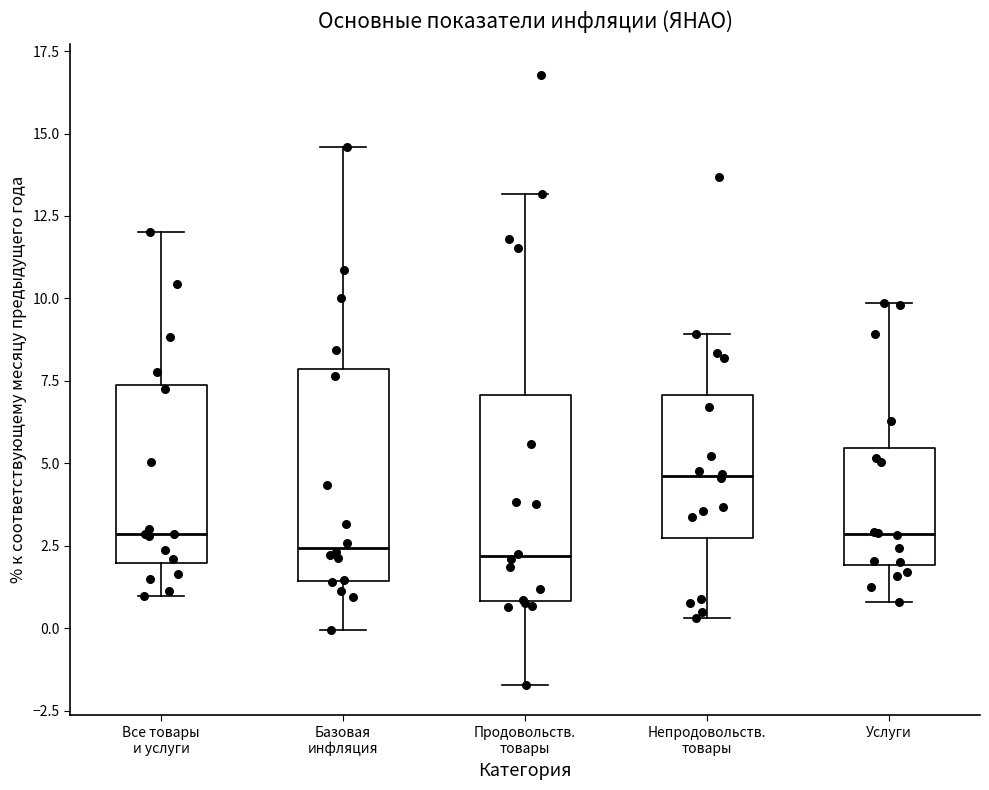

Reading left to right, transcribe this box plot: for each box, give where its median line is, the range the box spans, and where its two whiskers end, as read against the y-axis. The values are not printed on the chart, so give them approximately, as read against the axis.

Все товары и услуги: median 3.0, box 2.0 to 7.5, whiskers 1.0 to 12.0
Базовая инфляция: median 2.5, box 1.5 to 8.0, whiskers 0.0 to 14.5
Продовольств. товары: median 2.0, box 1.0 to 7.0, whiskers -1.5 to 13.0
Непродовольств. товары: median 4.5, box 2.5 to 7.0, whiskers 0.5 to 9.0
Услуги: median 3.0, box 2.0 to 5.5, whiskers 1.0 to 10.0